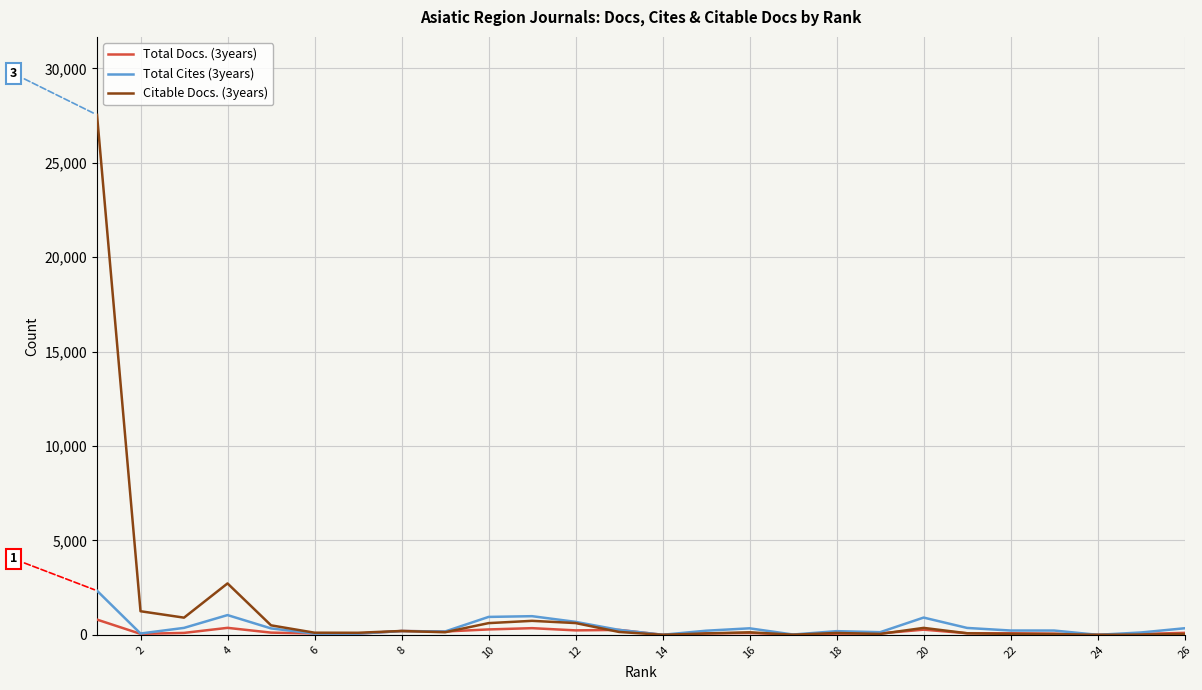

What is the label of the 7th point from the left?

20